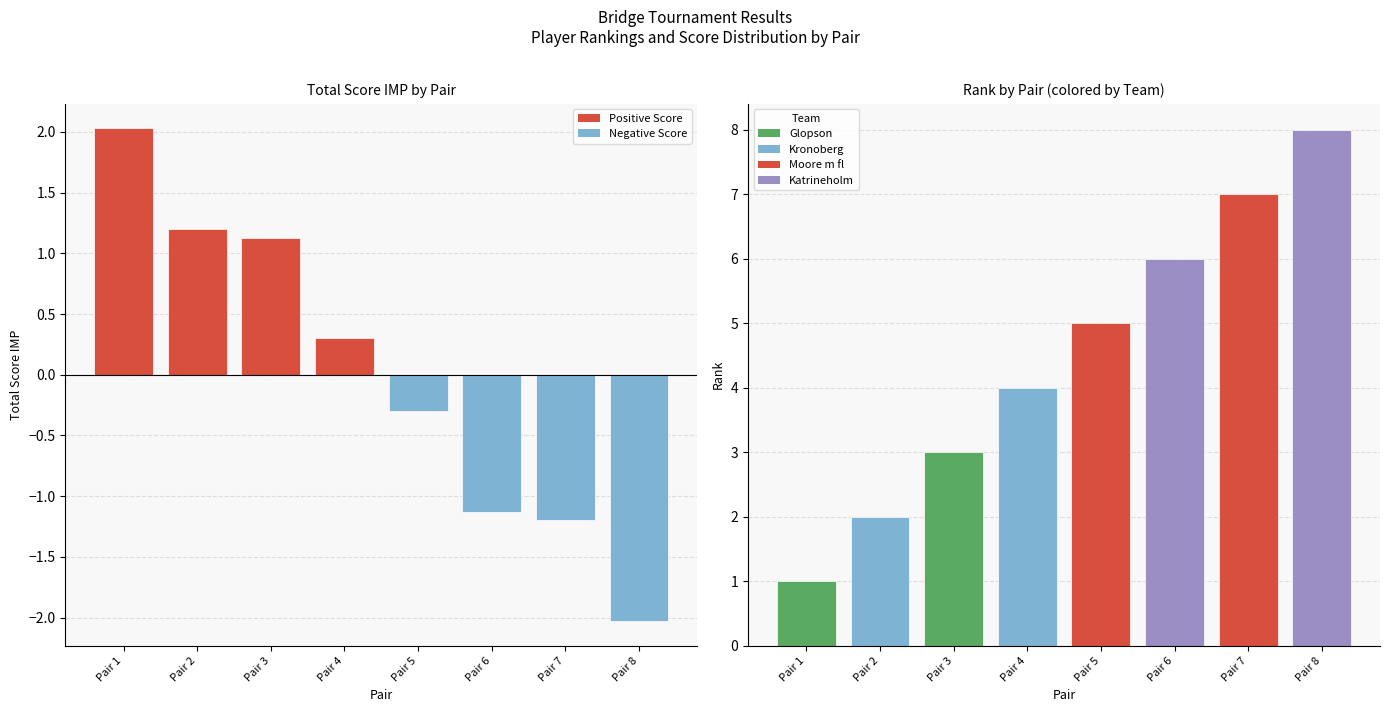

Which series changed the most between Pair 5 and Pair 7?

Rank